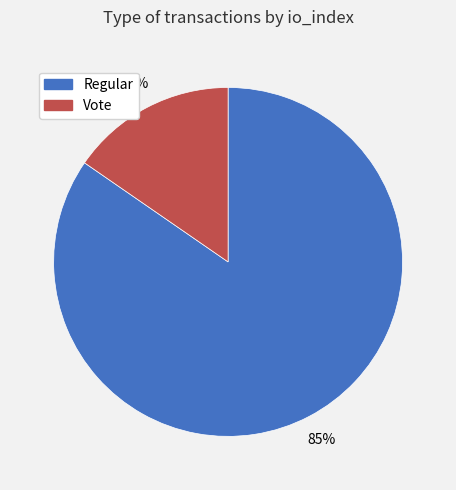

To the nearest percent, what is the average slice percentage?

50%